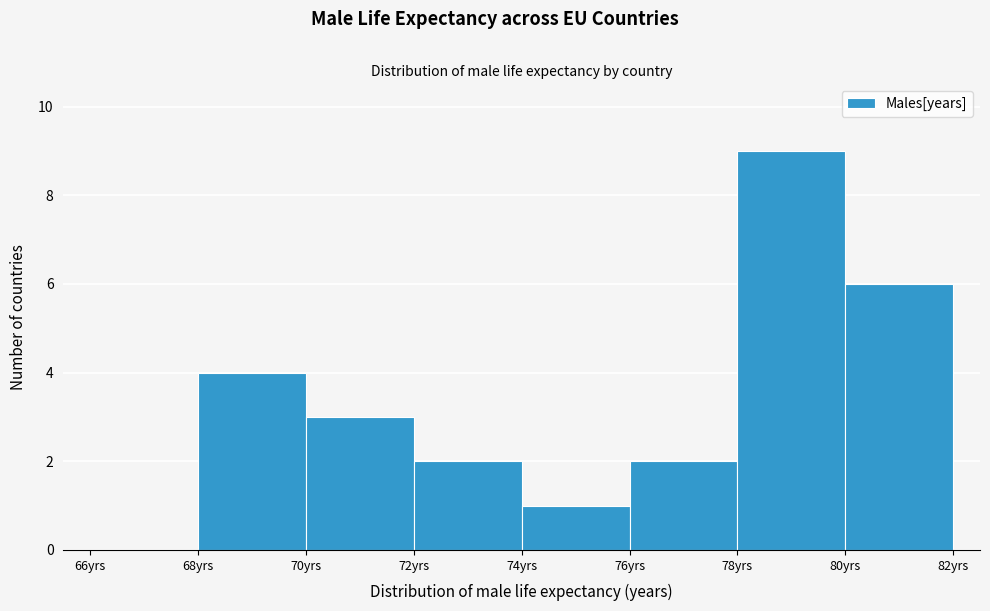

Which range on the x-axis has the tallest bar?

78 to 80